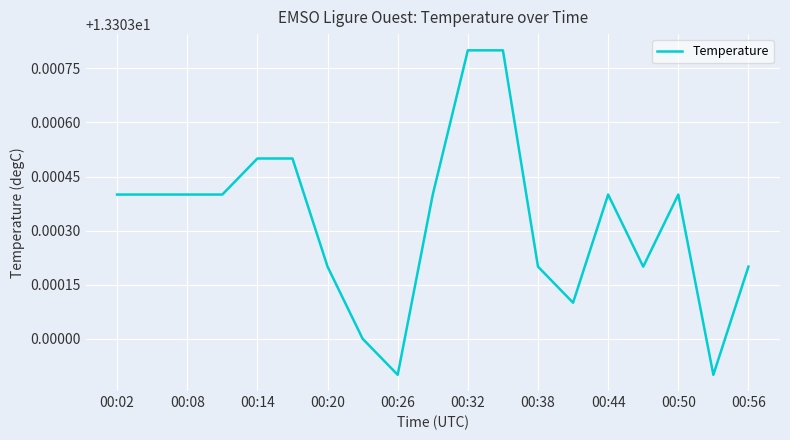

What is the minimum value shown in the chart?

13.3